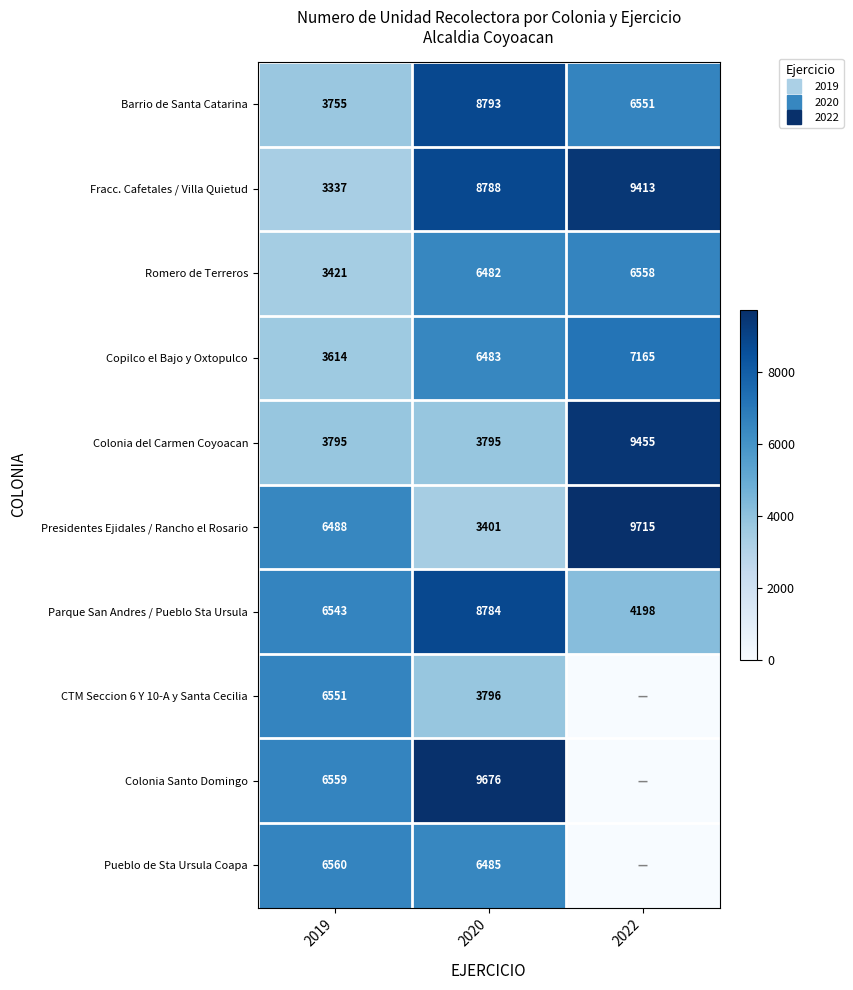

Which label corresponds to the largest value in the chart?

2022